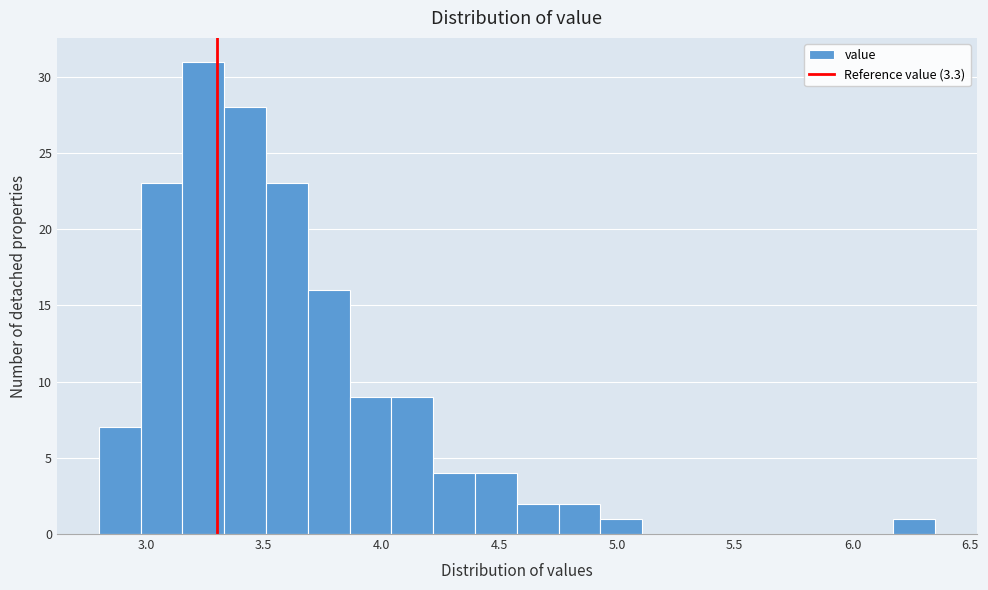

Around what value on the x-axis is the tallest bar? Give the approximate position of its centre, as read against the axis.

3.25